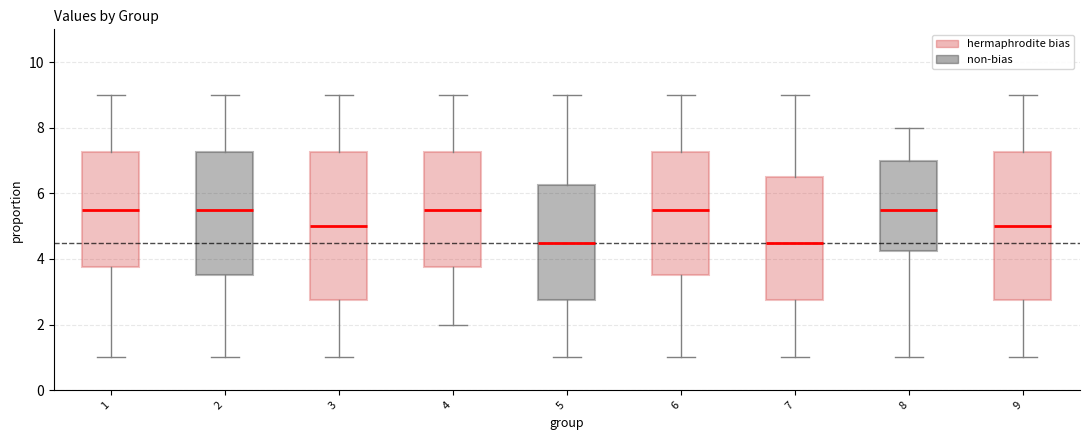

Reading left to right, transcribe this box plot: for each box, give where its median line is, the range the box spans, and where its two whiskers end, as read against the y-axis. The values are not printed on the chart, so give them approximately, as read against the axis.

1: median 5.6, box 3.8 to 7.2, whiskers 1.0 to 9.0
2: median 5.6, box 3.6 to 7.2, whiskers 1.0 to 9.0
3: median 5.0, box 2.8 to 7.2, whiskers 1.0 to 9.0
4: median 5.6, box 3.8 to 7.2, whiskers 2.0 to 9.0
5: median 4.6, box 2.8 to 6.2, whiskers 1.0 to 9.0
6: median 5.6, box 3.6 to 7.2, whiskers 1.0 to 9.0
7: median 4.6, box 2.8 to 6.6, whiskers 1.0 to 9.0
8: median 5.6, box 4.2 to 7.0, whiskers 1.0 to 8.0
9: median 5.0, box 2.8 to 7.2, whiskers 1.0 to 9.0